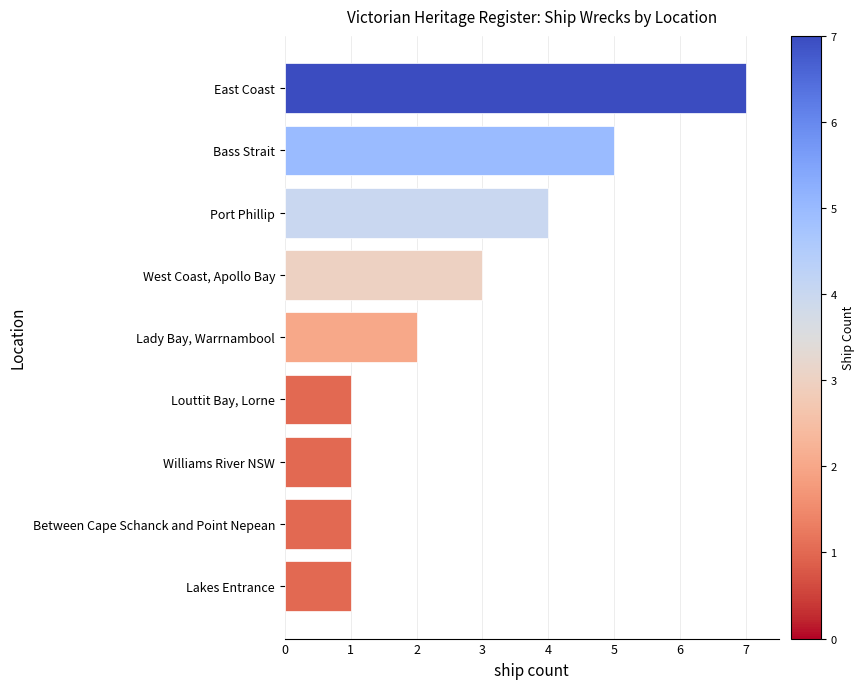

Is it true that the value at Lady Bay, Warrnambool is 2?

True